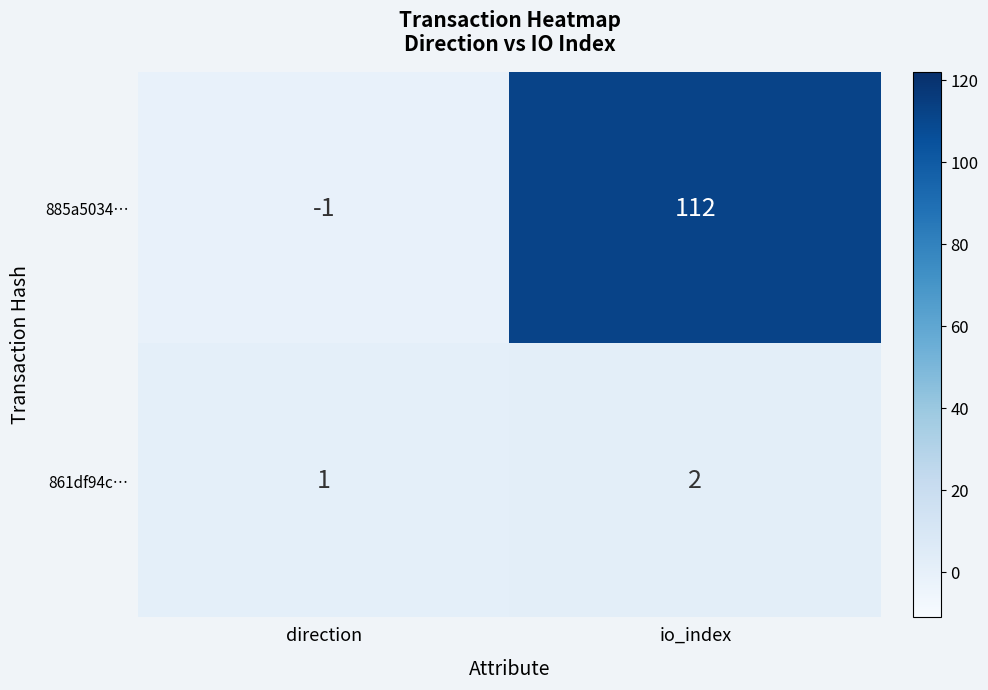

Reading left to right, list all the values displayed in this chart.

885a5034…: -1	112
861df94c…: 1	2